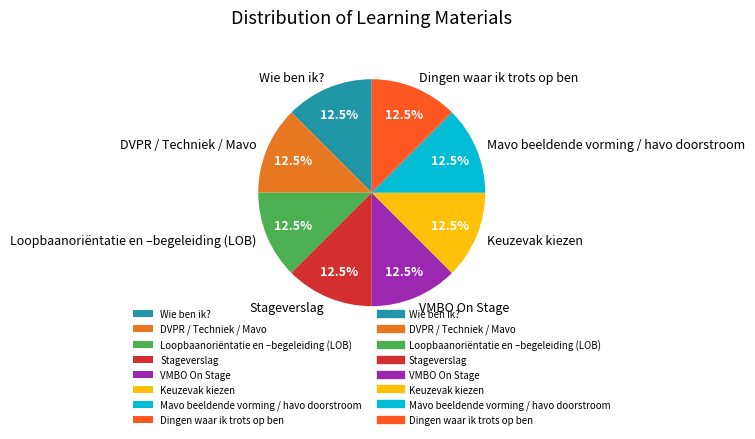

Does any single category account for the majority?

No